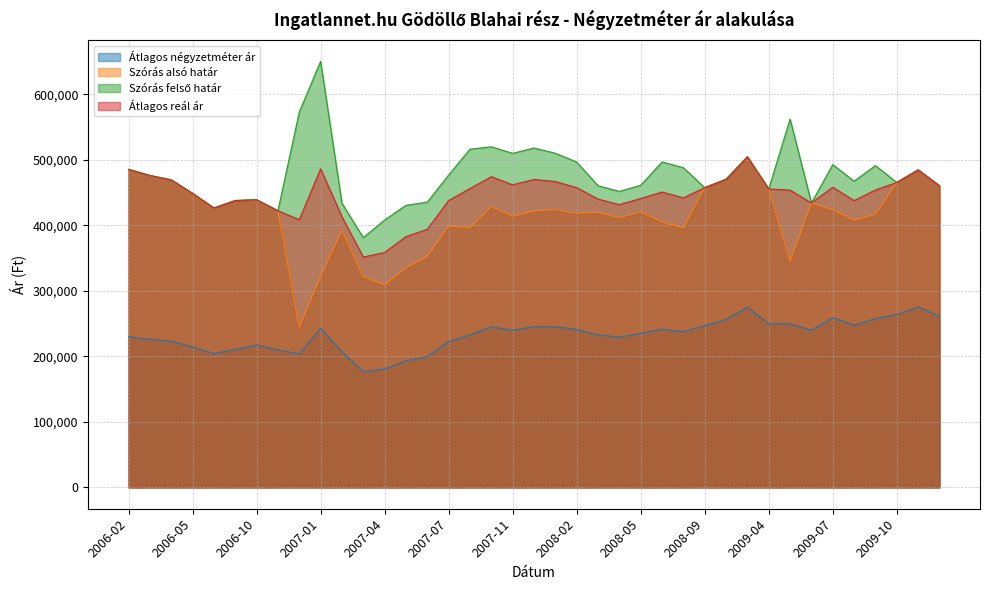

Reading left to right, transcribe all the data shown in this chart.

Átlagos négyzetméter ár: 230000	226000	223333	214286	204286	210857	217429	209850	203898	242984	207094	176927	180779	193390	199823	222654	232936	245137	239937	245495	245149	241123	233002	229321	235389	241458	237598	246857	256116	275303	249732	249732	239910	258934	247684	257505	264053	275303	261759
Szórás alsó határ: 485245	475979	469223	448664	426403	437712	438905	422202	244555	322080	392280	321960	308932	335063	352600	398927	396170	428632	413836	422001	423683	418351	419890	411327	420697	404788	395953	457416	470126	504431	455380	345121	434082	423736	407910	416691	465291	484552	460314
Szórás felső határ: 485245	475979	469223	448664	426403	437712	438905	422202	572651	650176	433648	381118	408046	430431	435278	476697	516050	519752	509724	517889	509881	496441	460244	451681	461051	496636	487801	457416	470126	504431	455380	562099	434082	492526	467268	491077	465291	484552	460314
Átlagos reál ár: 485245	475979	469223	448664	426403	437712	438905	422202	408603	486128	412964	351539	358489	382747	393939	437812	456110	474192	461780	469945	466782	457396	440067	431504	440874	450712	441877	457416	470126	504431	455380	453610	434082	458131	437589	453884	465291	484552	460314